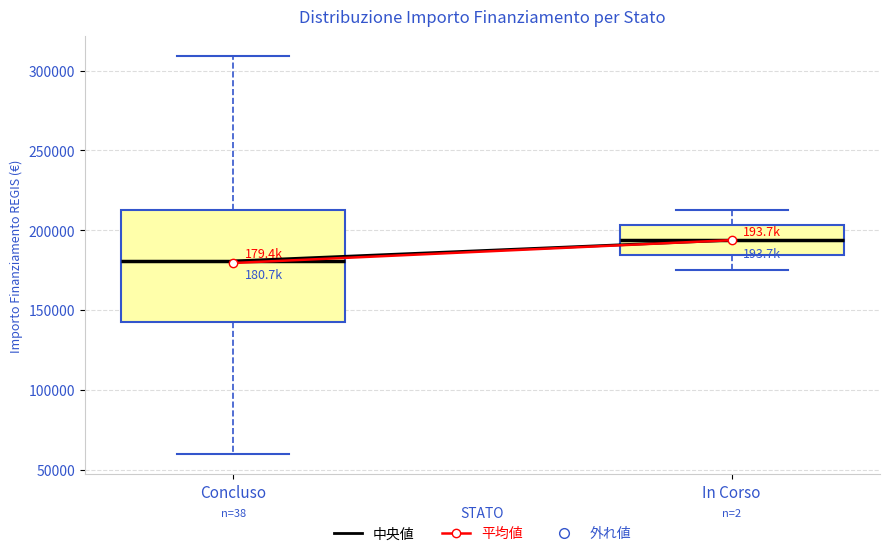

Reading left to right, transcribe this box plot: for each box, give where its median line is, the range the box spans, and where its two whiskers end, as read against the y-axis. The values are not printed on the chart, so give them approximately, as read against the axis.

Concluso: median 180000, box 145000 to 210000, whiskers 60000 to 310000
In Corso: median 195000, box 185000 to 205000, whiskers 175000 to 210000